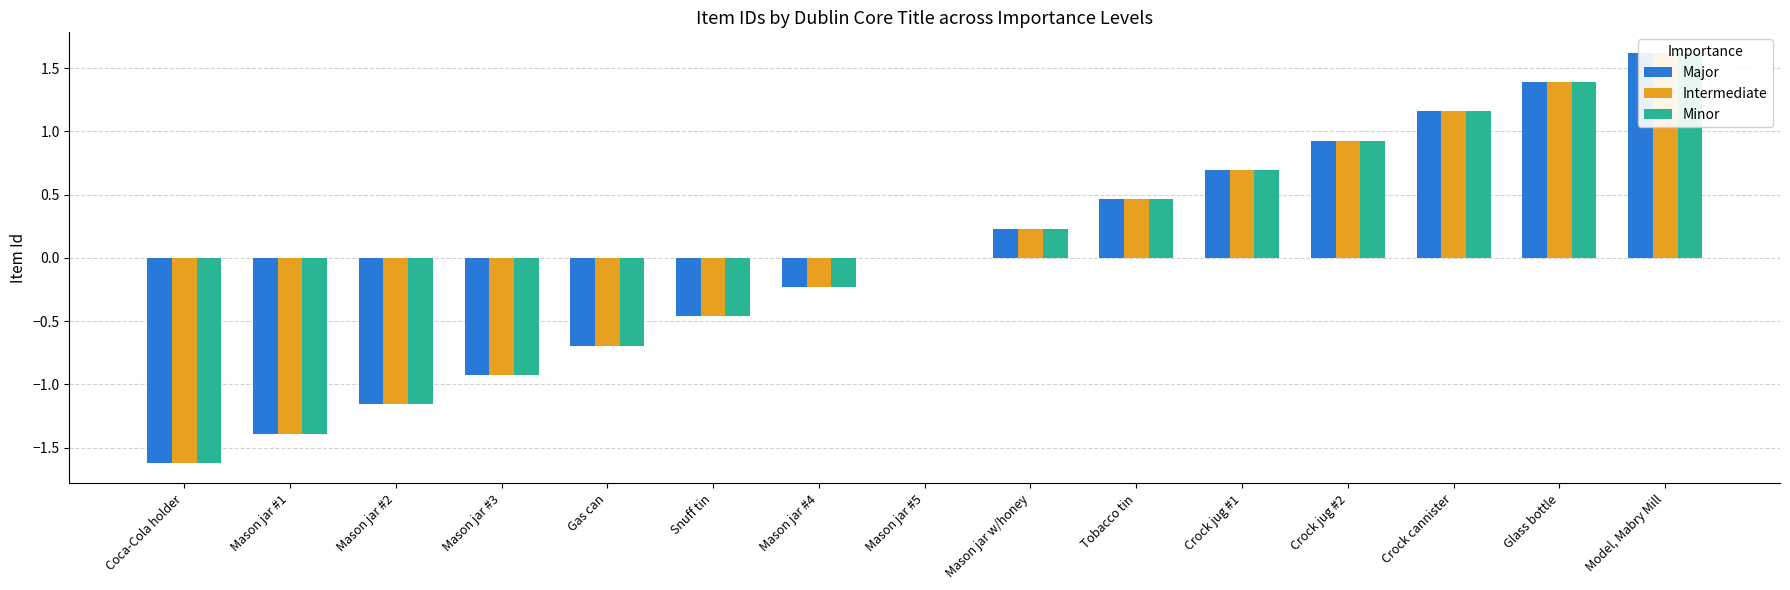

What is the greatest value displayed?

1.6